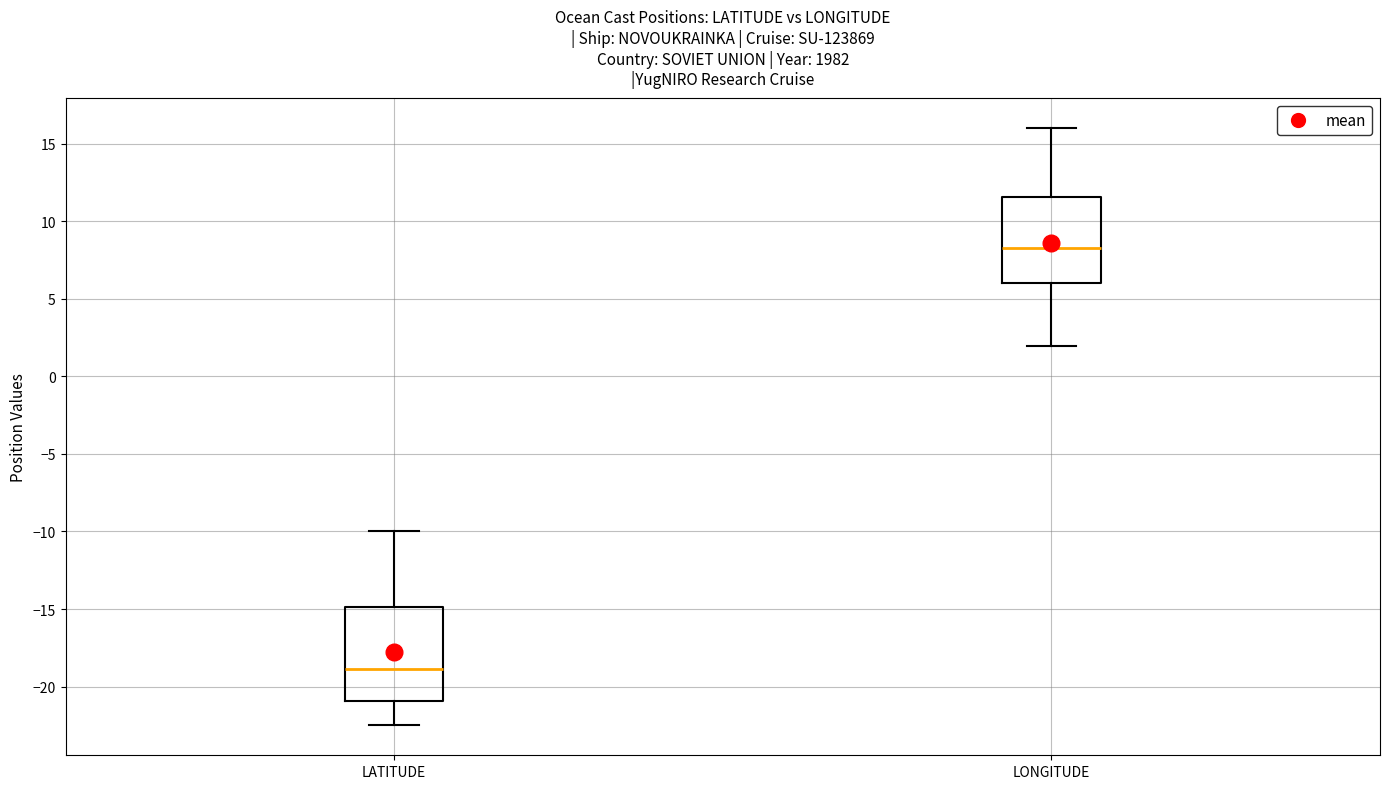

Reading left to right, read every box against the y-axis: the position of its median line, the range the box covers, and the ends of its whiskers. The values are not printed on the chart, so give them approximately, as read against the axis.

LATITUDE: median -19.0, box -21.0 to -15.0, whiskers -22.5 to -10.0
LONGITUDE: median 8.5, box 6.0 to 11.5, whiskers 2.0 to 16.0